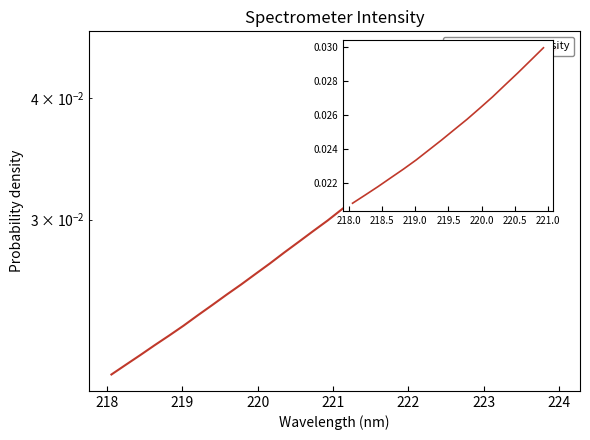

True or false: the data shows 0.0 at 225.

False